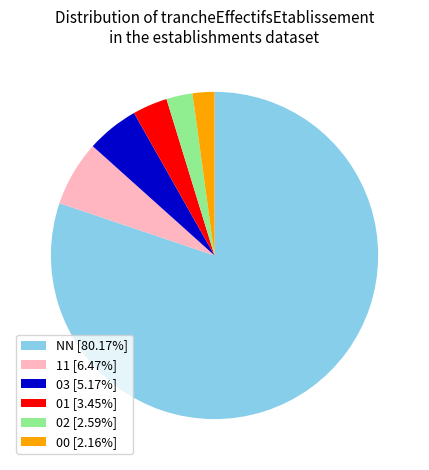

What is the ratio of the value at 00 [2.16%] to the value at 11 [6.47%]?

0.3